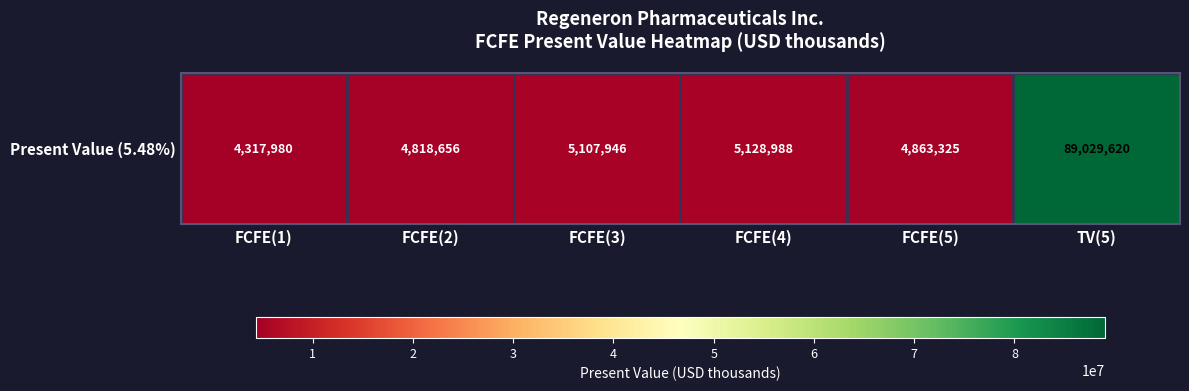

What is the smallest value displayed?

4317980